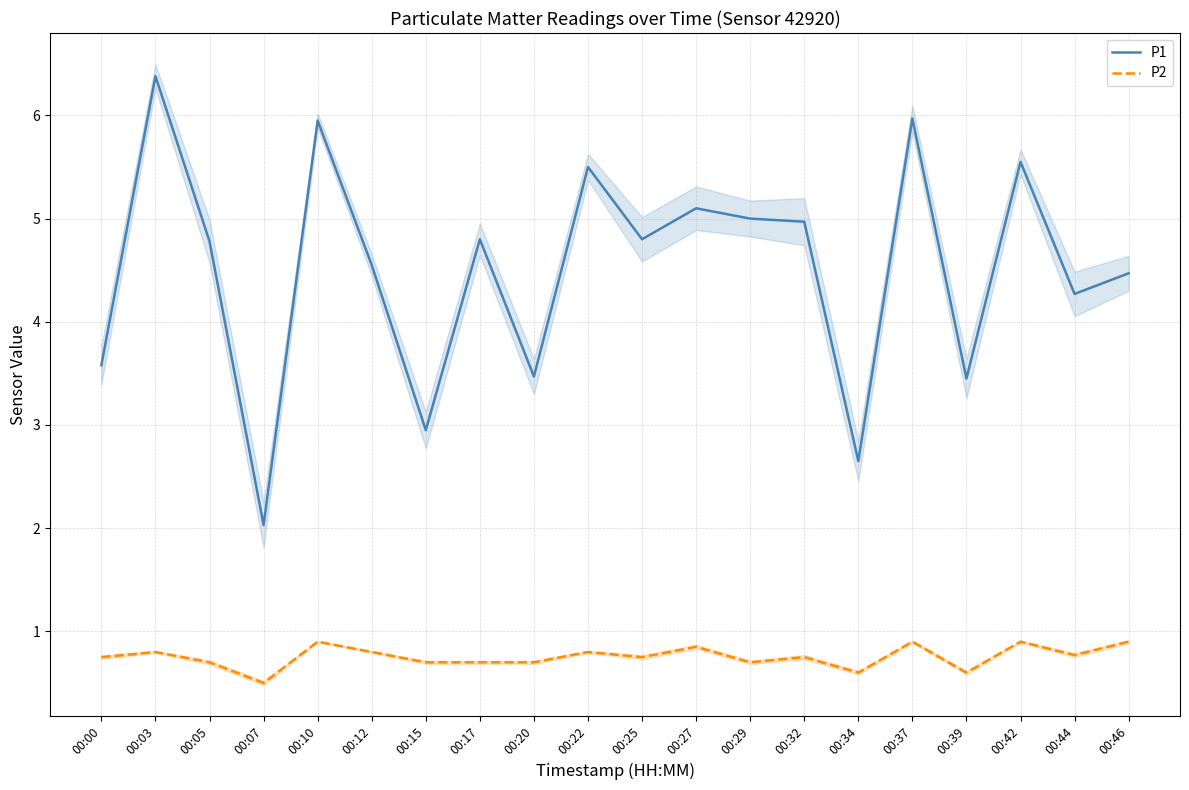

What is the approximate value of P1 at 00:15?

3.0